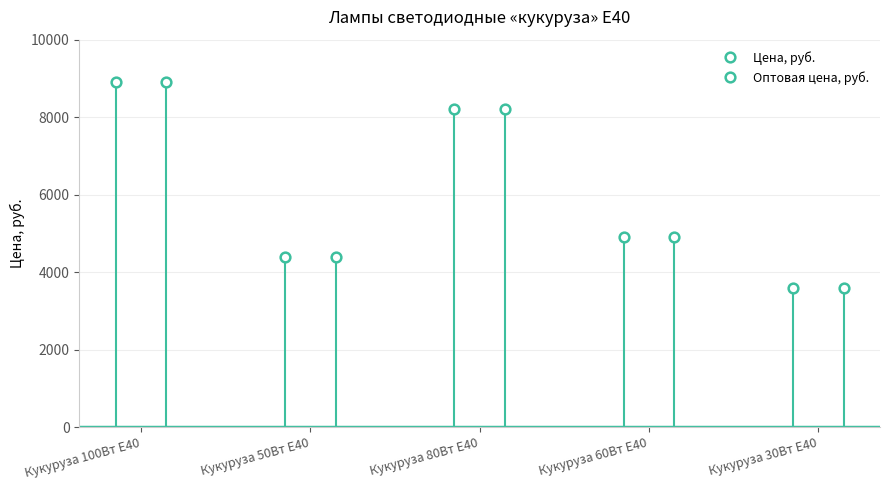

What position from the right is Кукуруза 30Вт Е40?

1